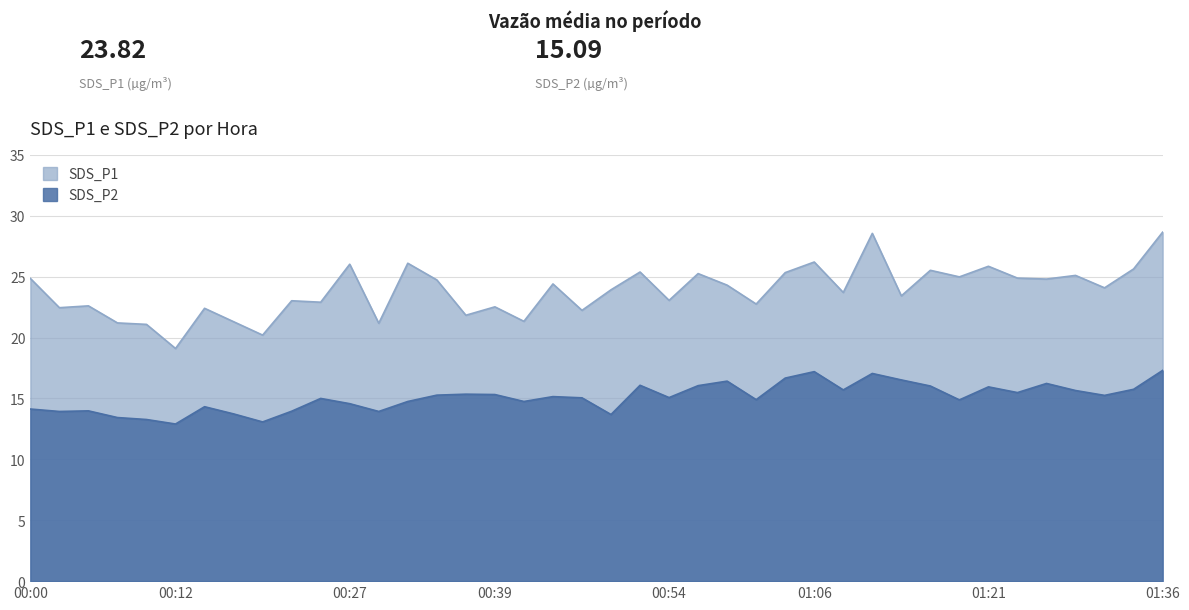

True or false: SDS_P2 and SDS_P1 intersect in this chart.

False